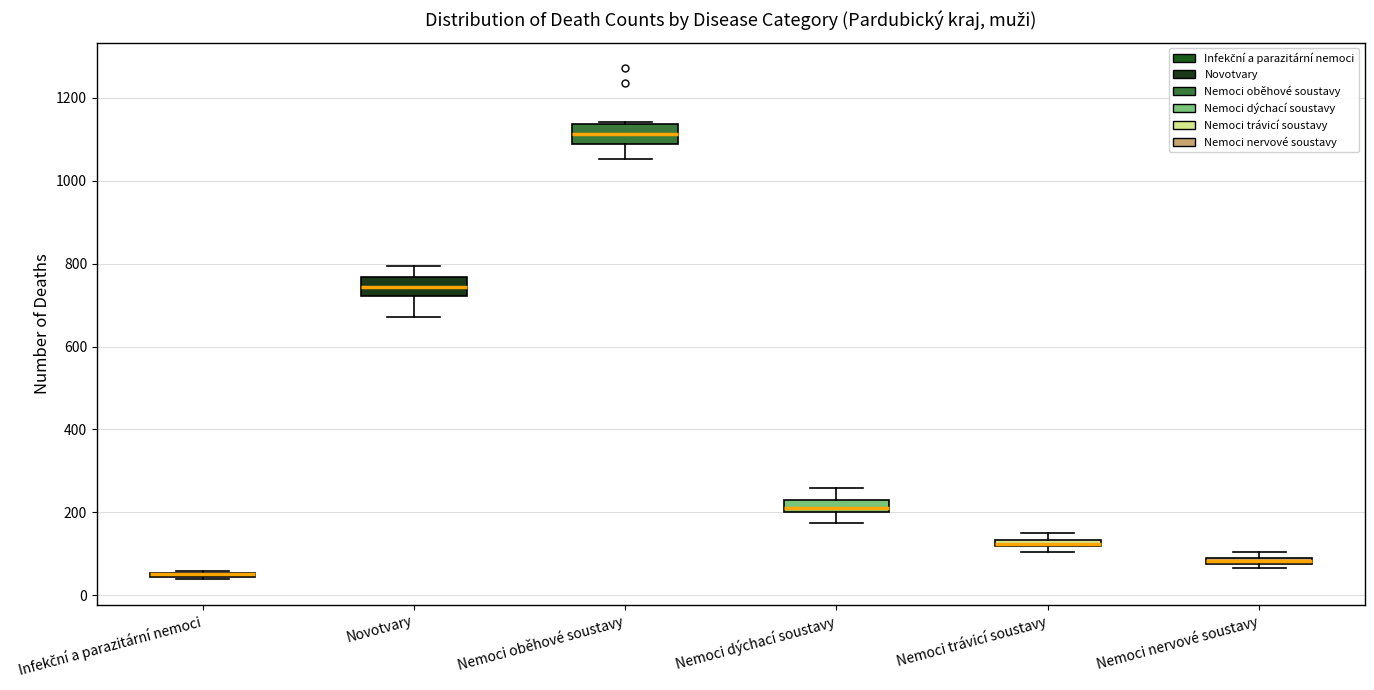

Where is the lower edge of the box for Infekční a parazitární nemoci on the y-axis? The values are not printed on the chart, so give them approximately, as read against the axis.

40